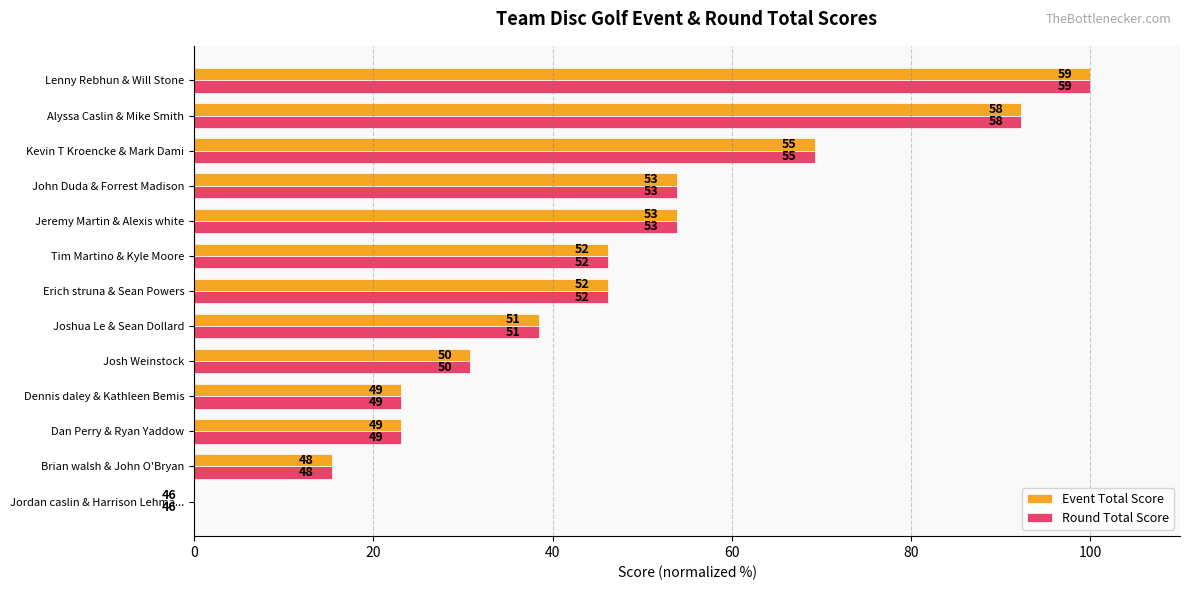

What are all the series names shown in the legend?

Event Total Score, Round Total Score